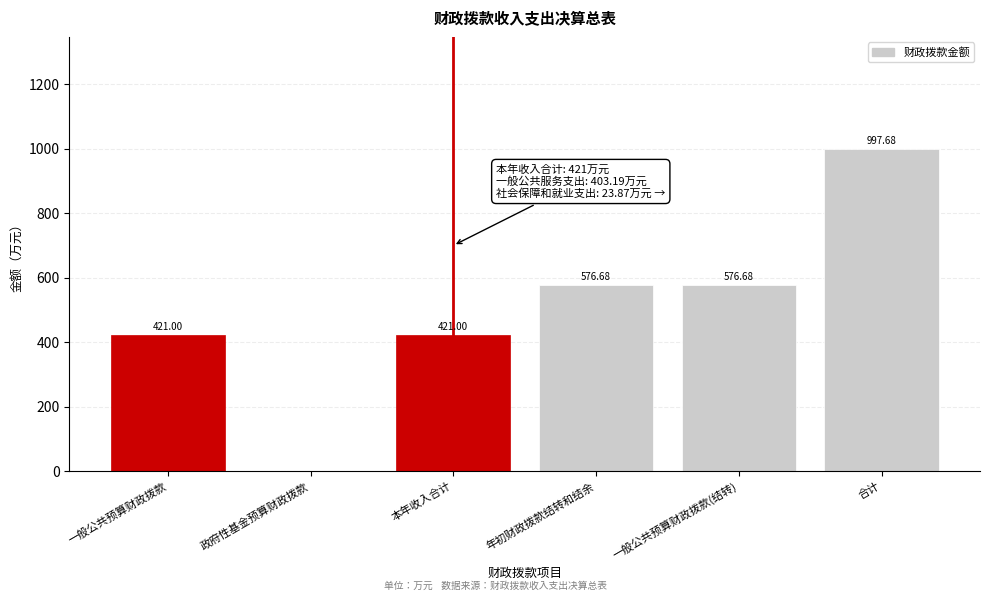

What is the sum of the values at 本年收入合计 and 一般公共预算财政拨款(结转)?

997.7